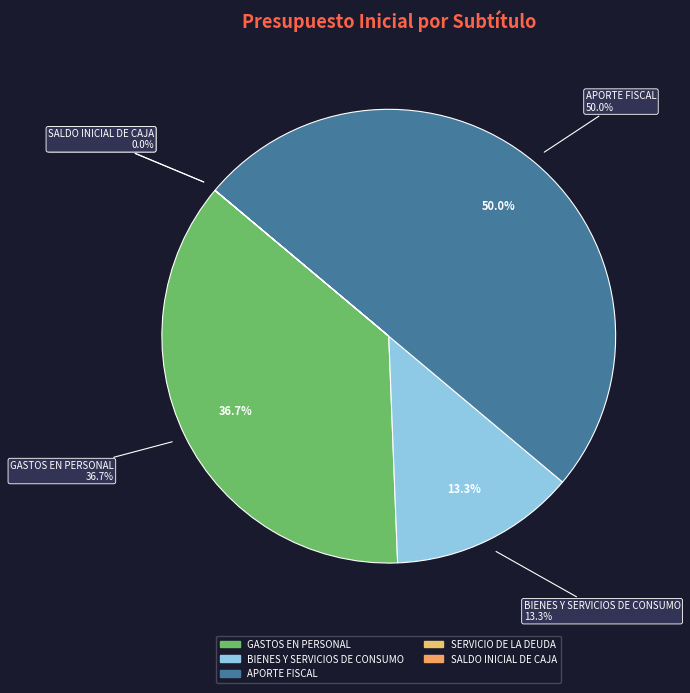

How many slices are in this pie chart?

5